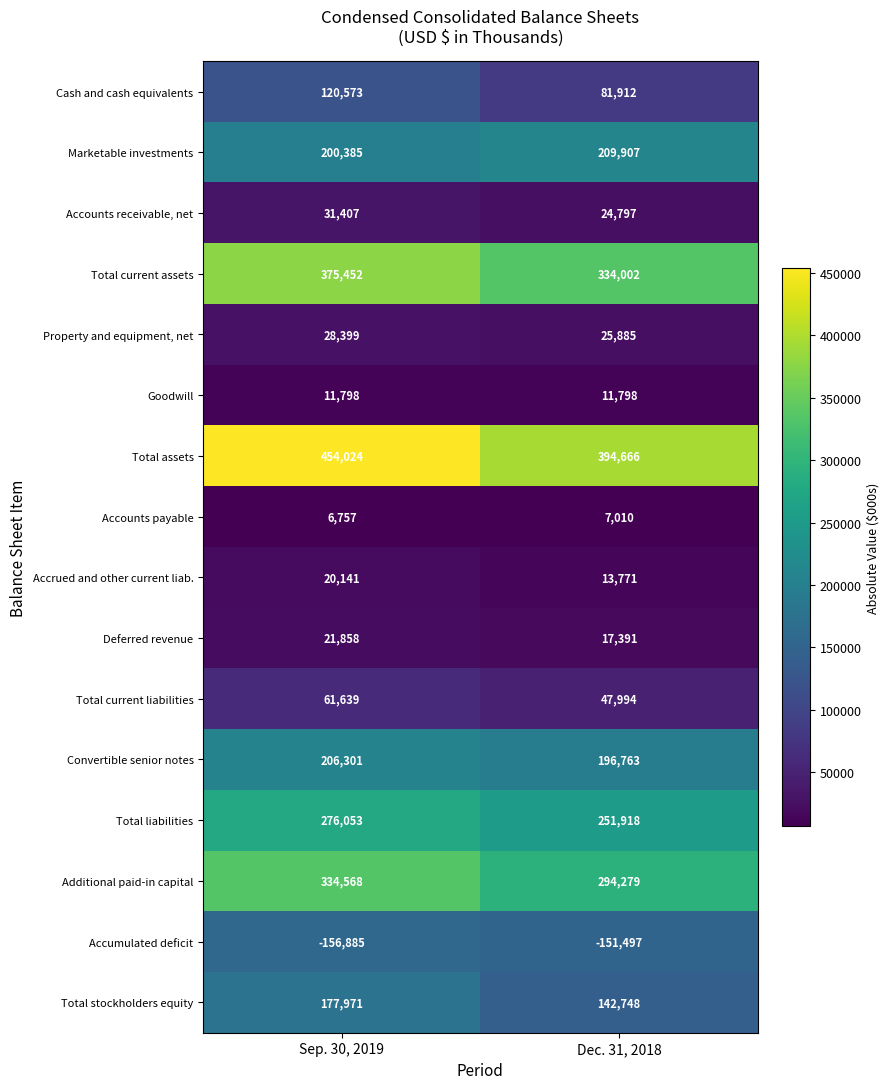

What is the highest value of the Marketable investments series?

209907